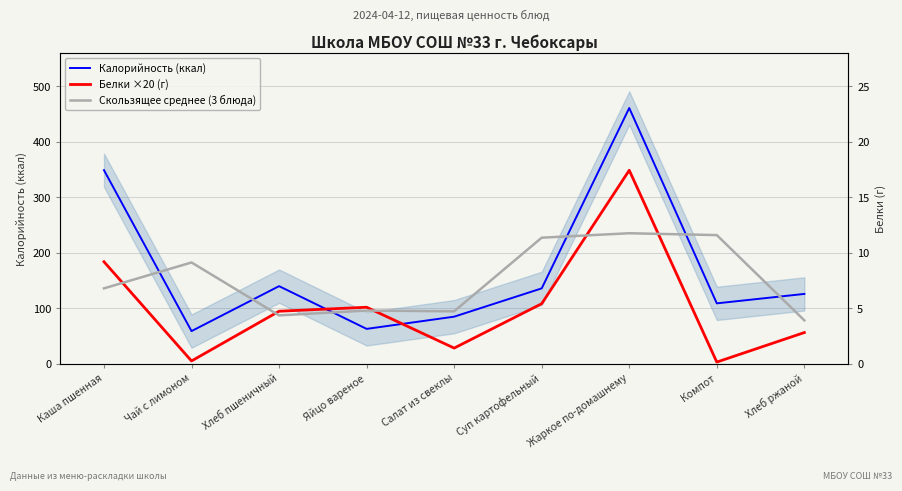

Reading left to right, transcribe all the data shown in this chart.

Калорийность (ккал): Каша пшенная=349.0	Чай с лимоном=59.0	Хлеб пшеничный=140.0	Яйцо вареное=63.0	Салат из свеклы=85.0	Суп картофельный=136.0	Жаркое по-домашнему=461.0	Компот=109.0	Хлеб ржаной=126.0
Белки ×20 (г): Каша пшенная=184.0	Чай с лимоном=5.2	Хлеб пшеничный=94.8	Яйцо вареное=102.0	Салат из свеклы=28.4	Суп картофельный=108.4	Жаркое по-домашнему=348.8	Компот=3.2	Хлеб ржаной=56.4
Скользящее среднее (3 блюда): Каша пшенная=136.0	Чай с лимоном=182.7	Хлеб пшеничный=87.3	Яйцо вареное=96.0	Салат из свеклы=94.7	Суп картофельный=227.3	Жаркое по-домашнему=235.3	Компот=232.0	Хлеб ржаной=78.3